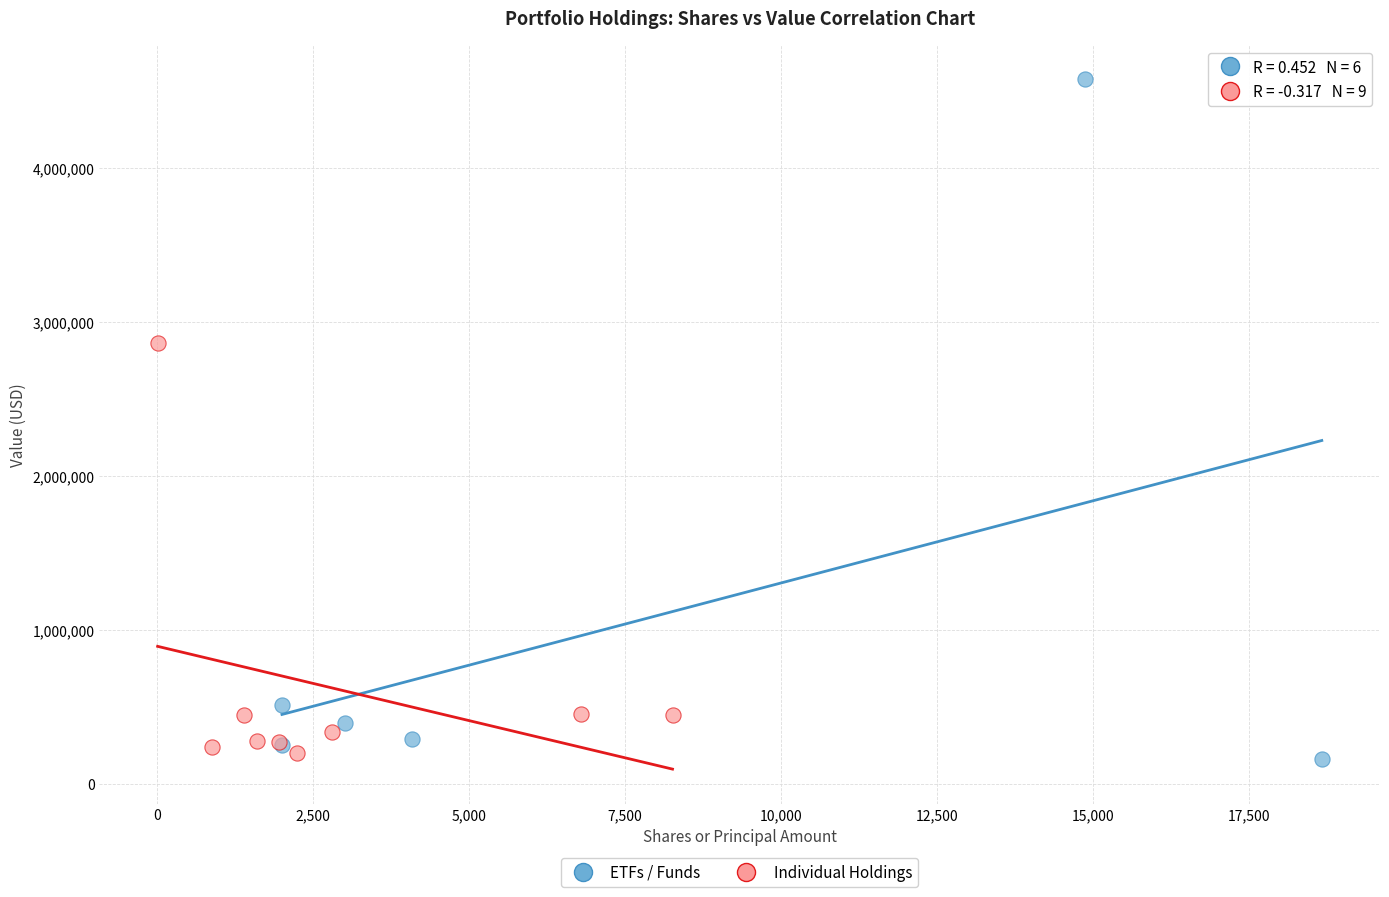

Which series has the widest spread of Y values?

ETFs / Funds